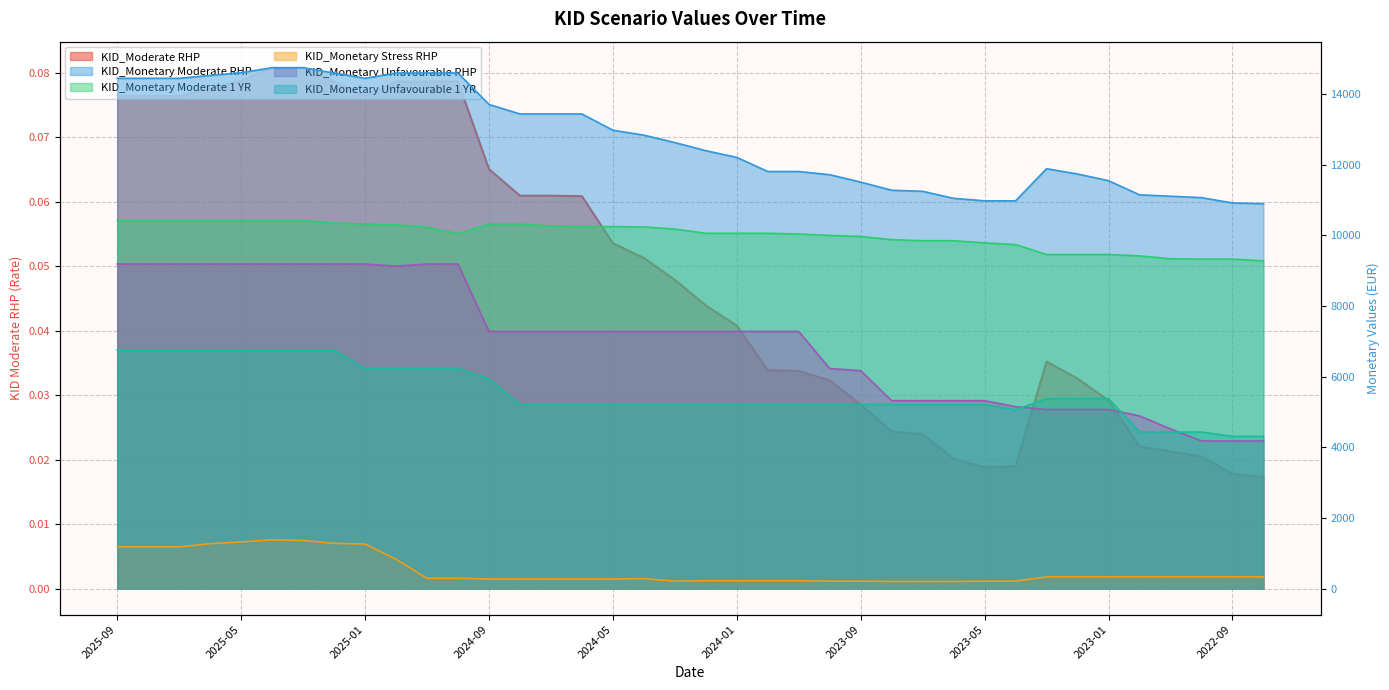

How many interior local peaks does the KID_Moderate RHP series have?

1